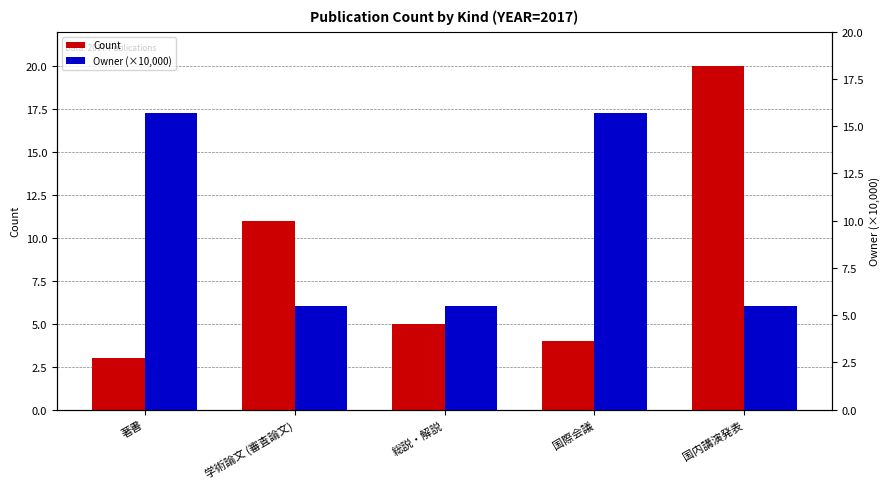

True or false: Count has a value of 20.0 at 国内講演発表.

True